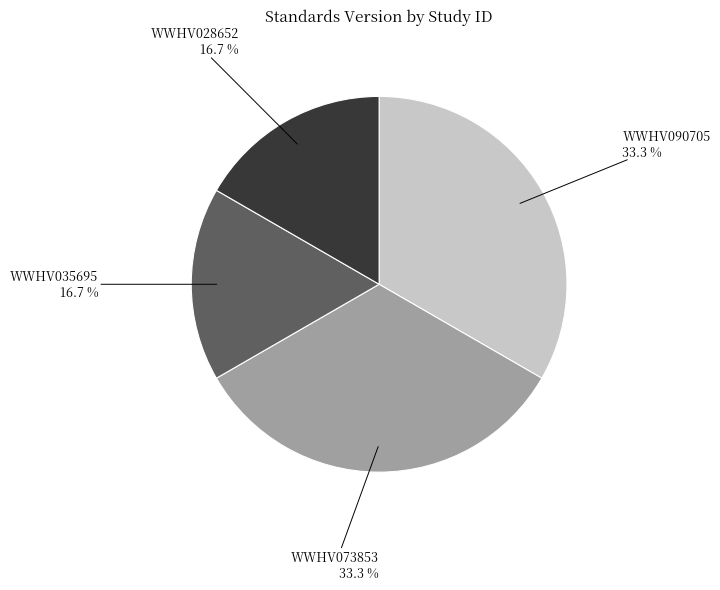

What is the total percentage of WWHV090705 and WWHV035695?

50.0%